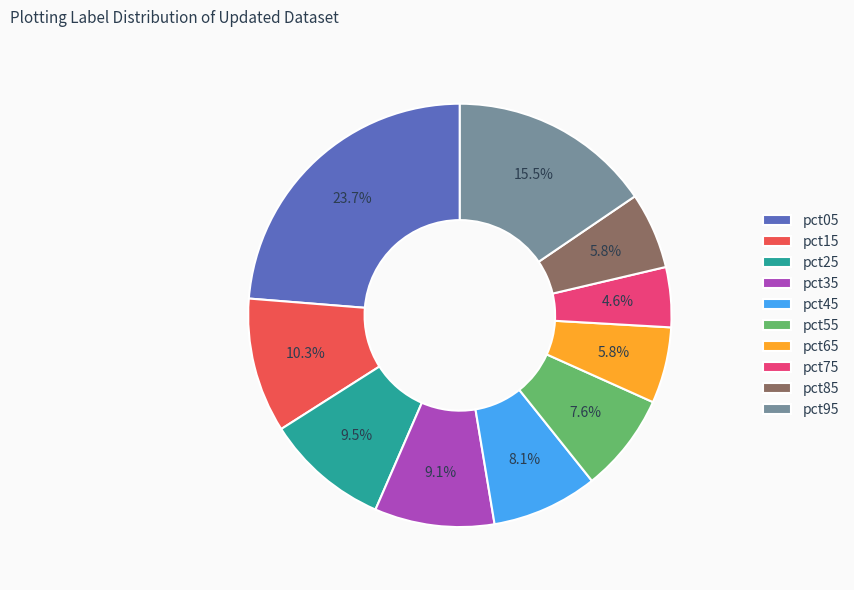

What is the largest slice in the pie chart?

pct05